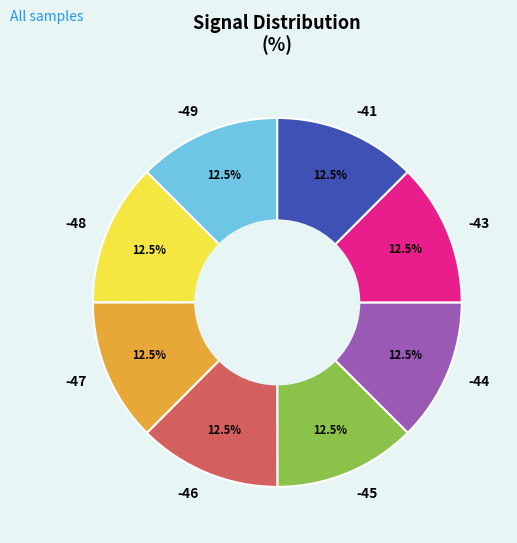

Approximately how many times larger is the value at -44 compared to -41?

1.0